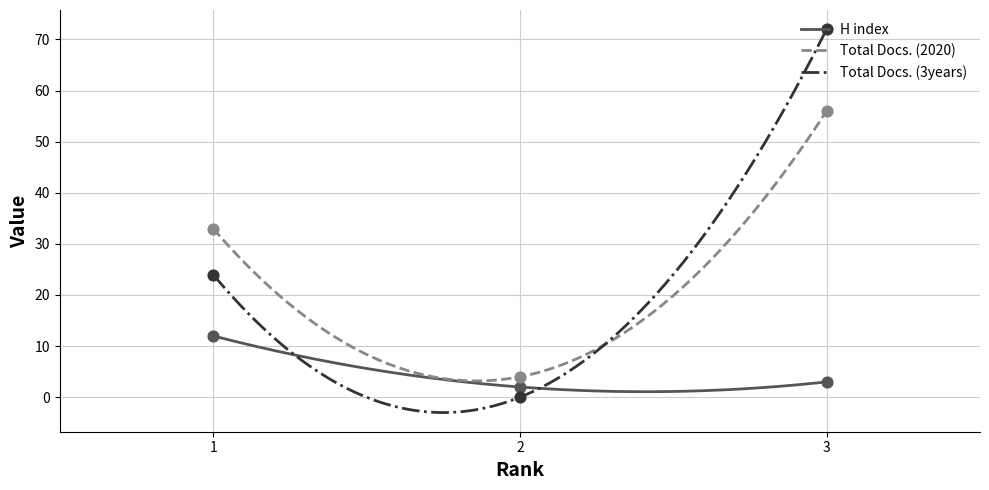

At how many categories does at least one series exceed 42?

1